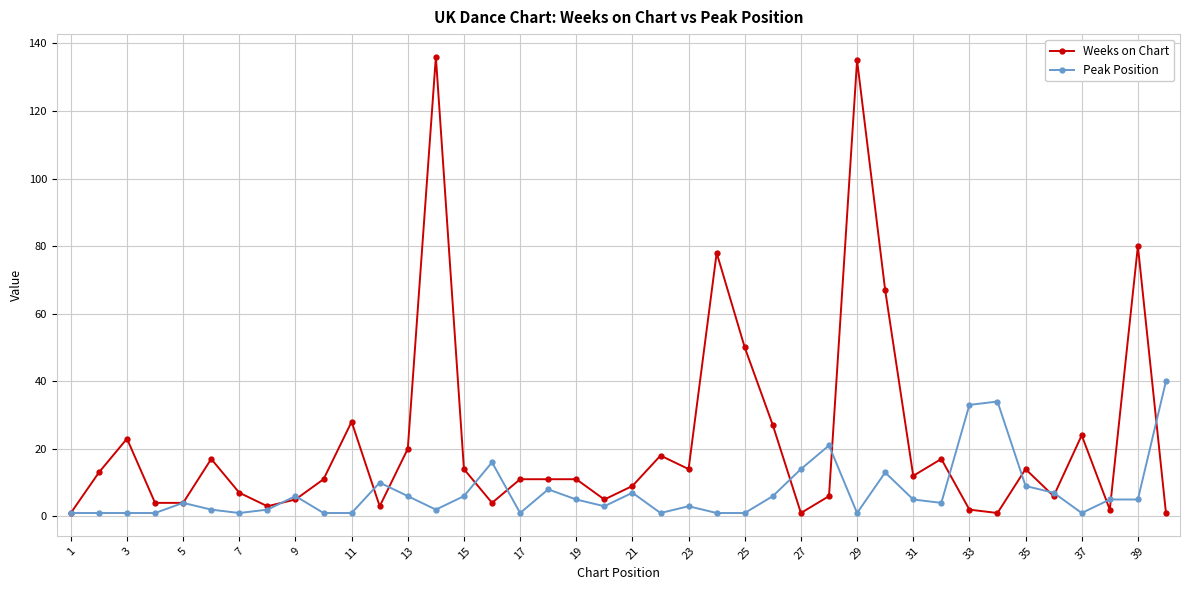

Reading left to right, what are all the values shown in this chart?

Weeks on Chart: 1	13	23	4	4	17	7	3	5	11	28	3	20	136	14	4	11	11	11	5	9	18	14	78	50	27	1	6	135	67	12	17	2	1	14	6	24	2	80	1
Peak Position: 1	1	1	1	4	2	1	2	6	1	1	10	6	2	6	16	1	8	5	3	7	1	3	1	1	6	14	21	1	13	5	4	33	34	9	7	1	5	5	40